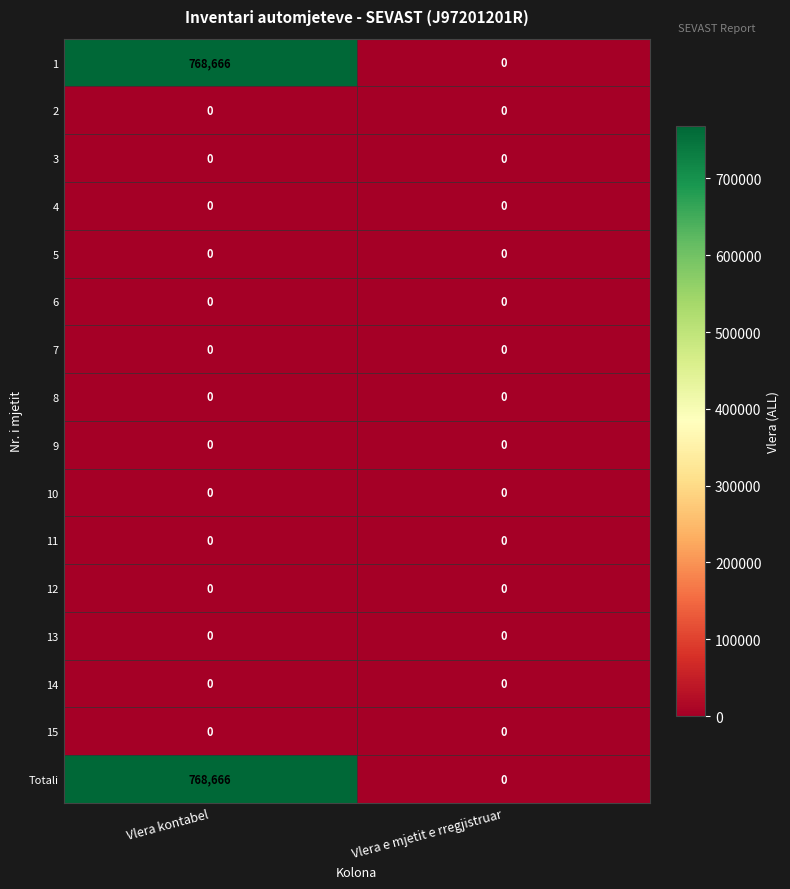

What is the total value across all series at Vlera kontabel?

1537332